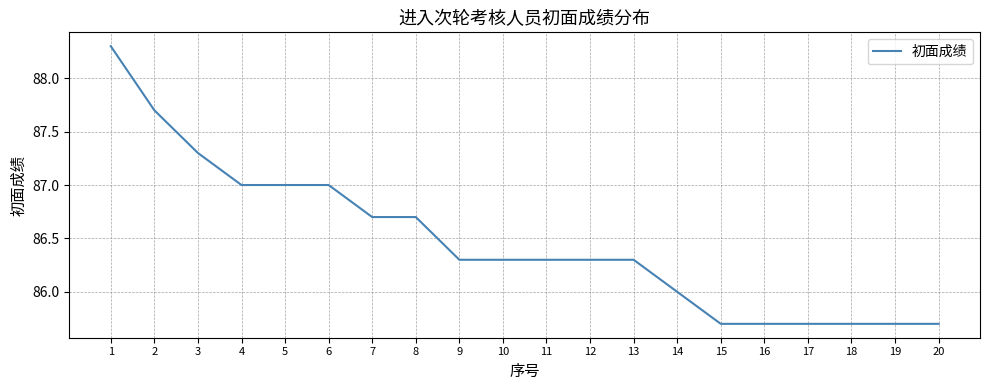

Approximately how many times larger is the value at 13 compared to 16?

1.0